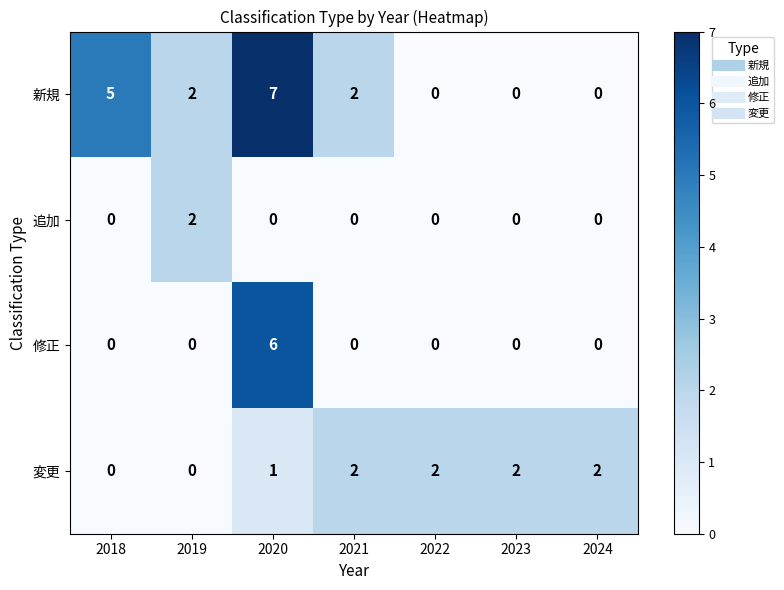

What is the maximum value shown in the chart?

7